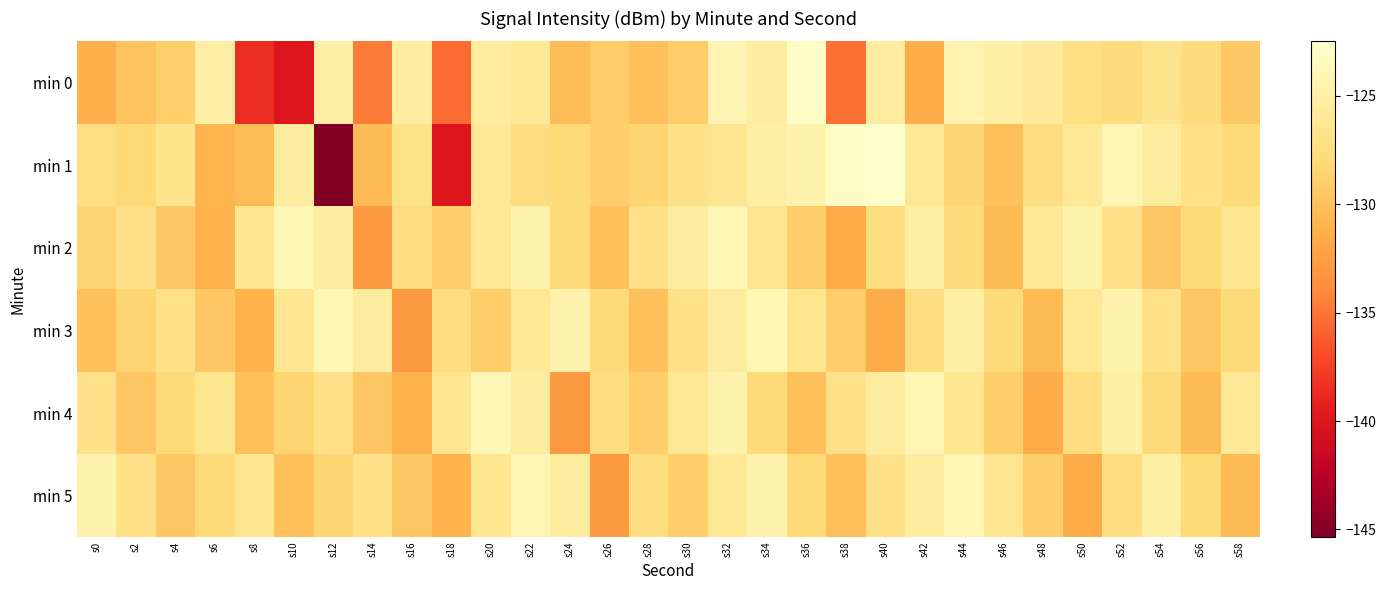

List the series in order of their peak value, highest first.

min 1, min 0, min 2, min 3, min 4, min 5